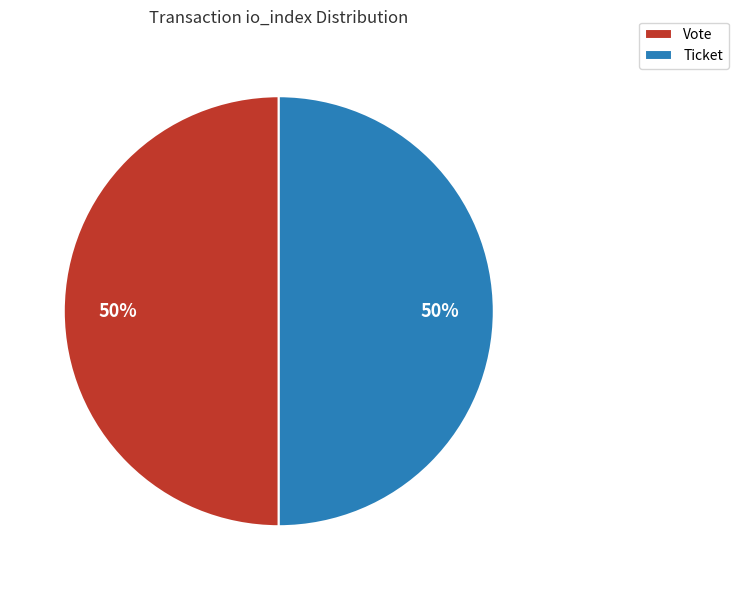

Combined, do Vote and Ticket account for over 50%?

Yes